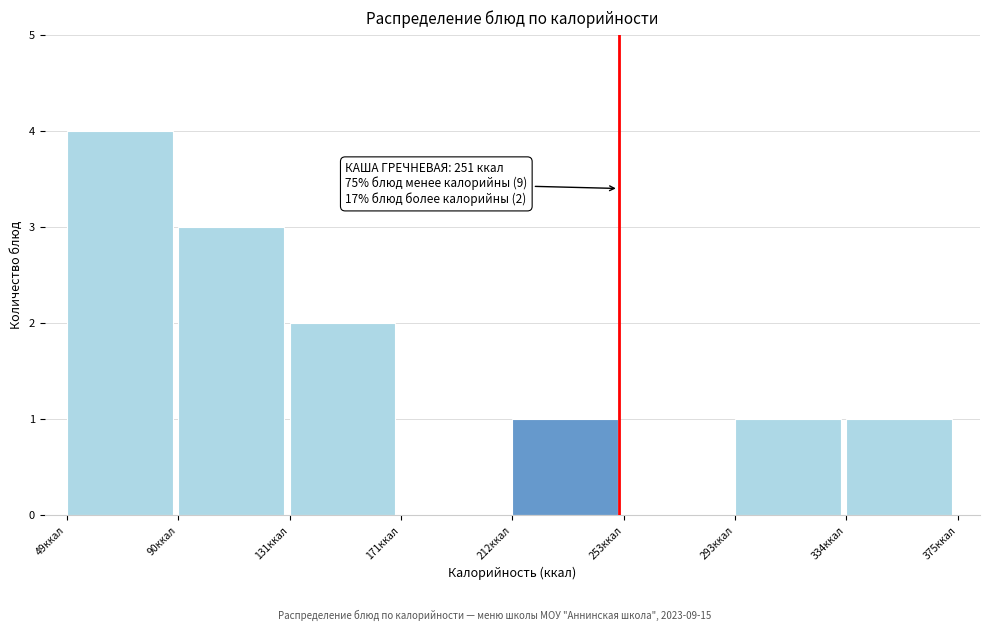

Which range on the x-axis has the tallest bar?

50 to 90